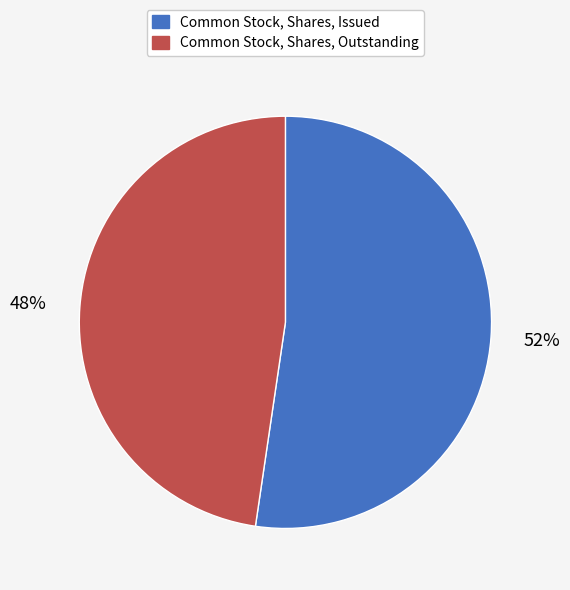

Approximately how many times larger is the value at Common Stock, Shares, Issued compared to Common Stock, Shares, Outstanding?

1.1